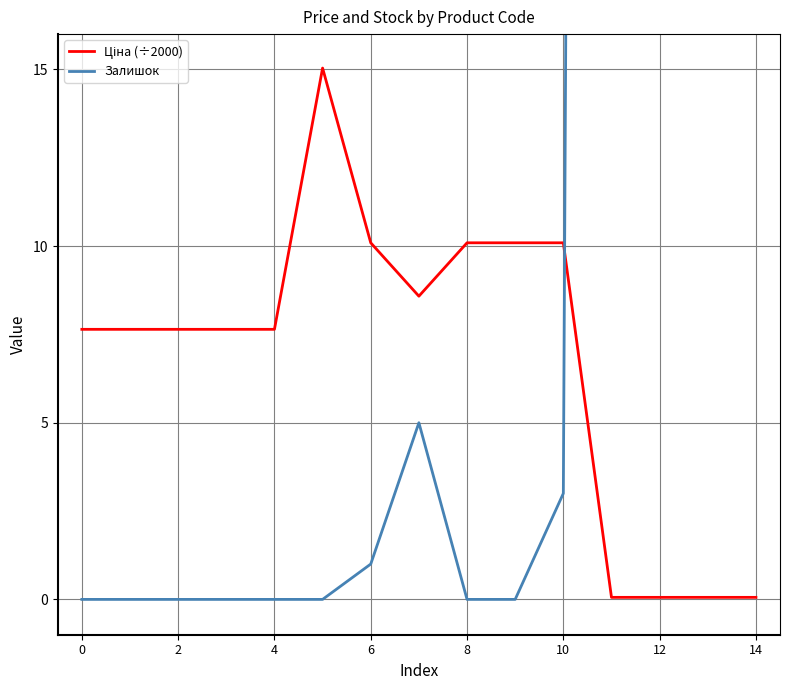

Which series has the largest total across all categories?

Залишок